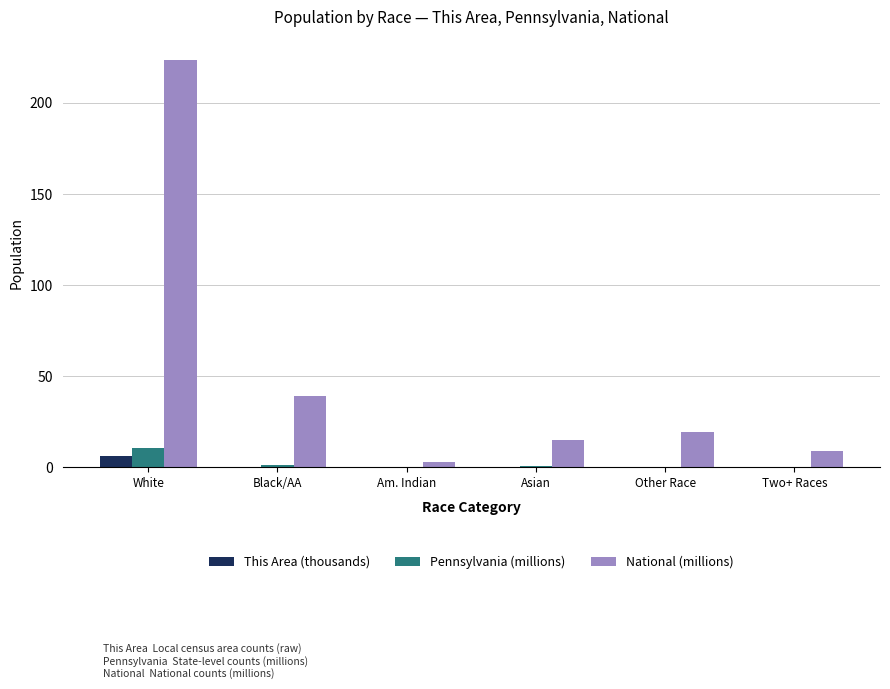

What is the average value of the National (millions) series?

51.4